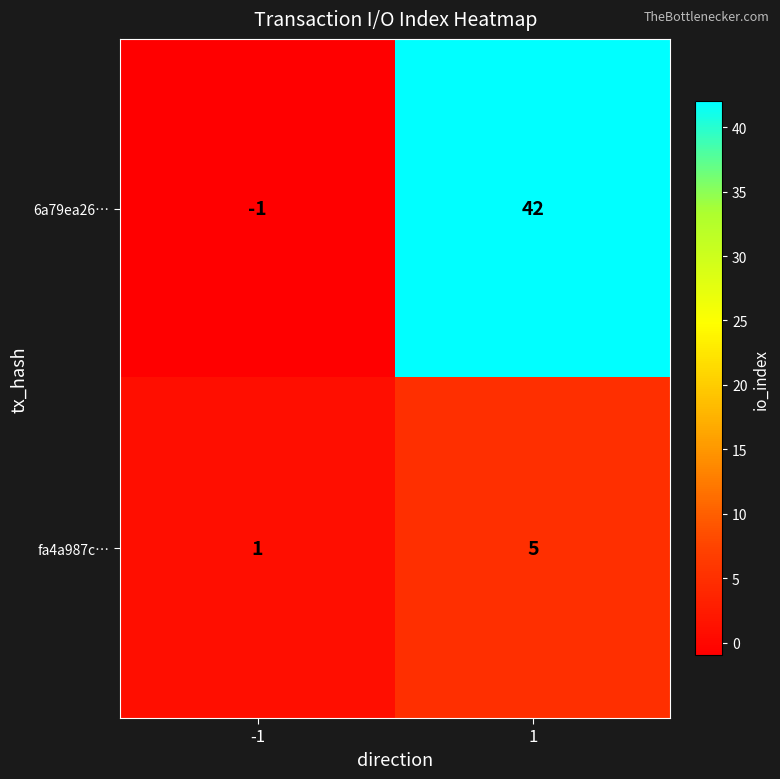

What is the sum of the 6a79ea26… values at -1 and 1?

41